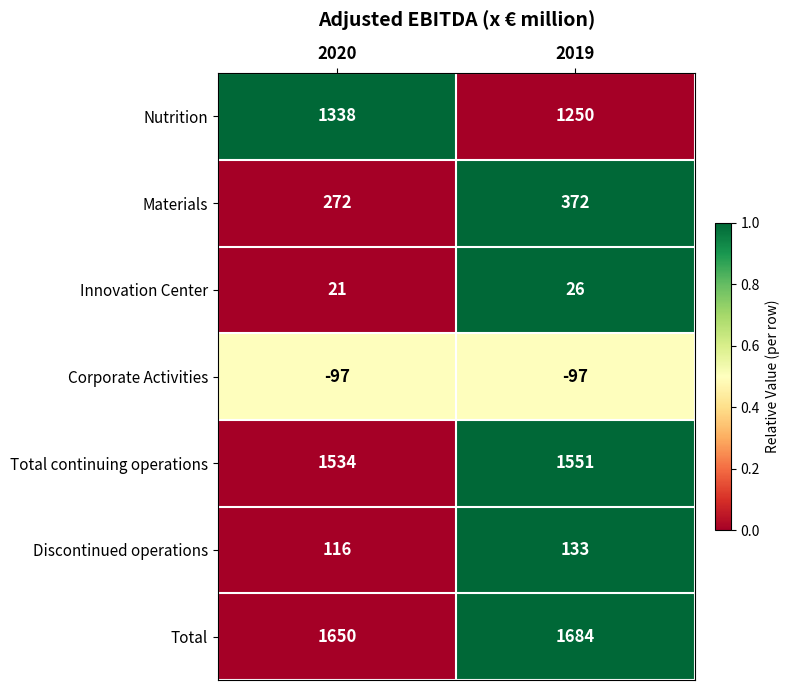

What is the average value of the Materials series?

322